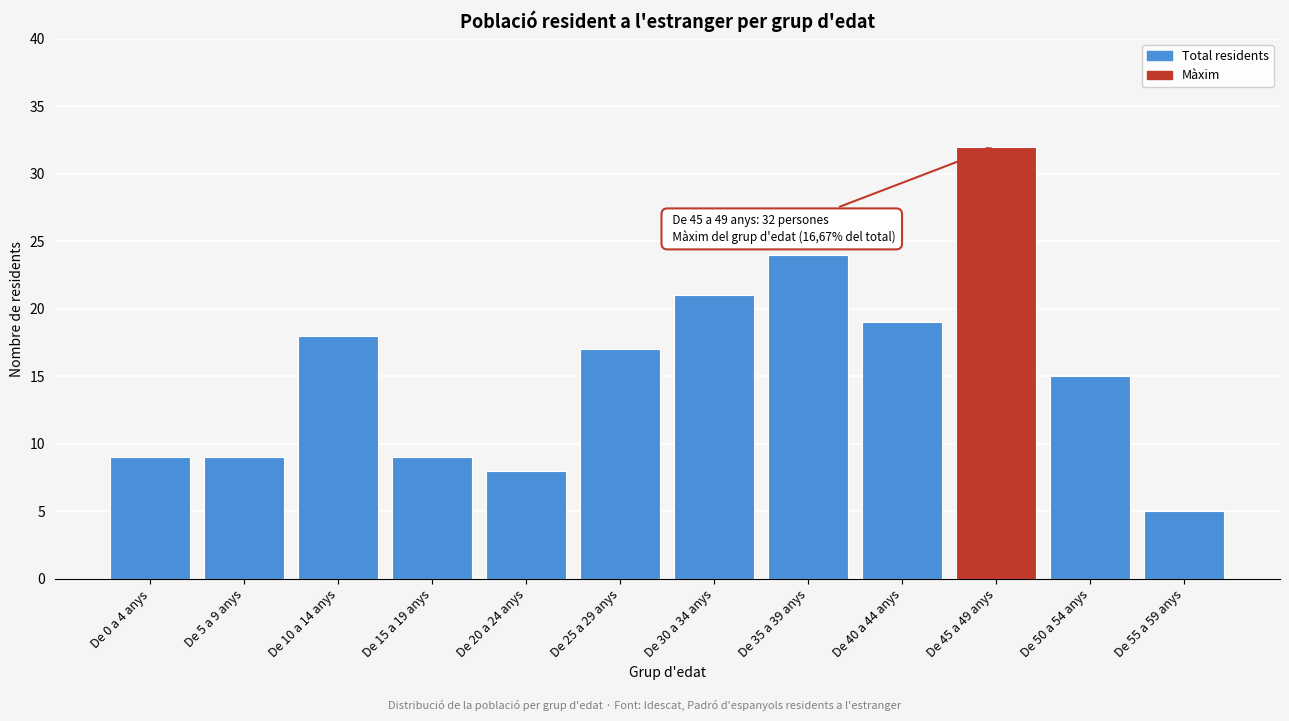

Reading right to left, transcribe all the data shown in this chart.

5	15	32	19	24	21	17	8	9	18	9	9